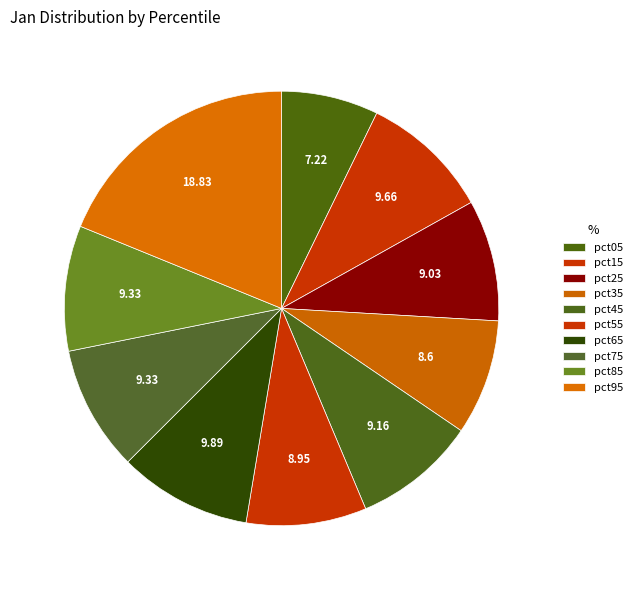

How many slices are in this pie chart?

10